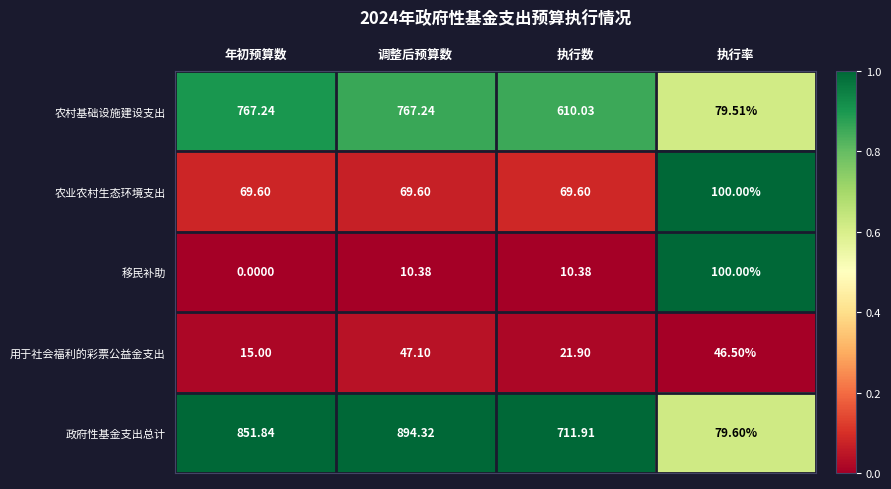

Which series has the largest range (max minus min)?

政府性基金支出总计